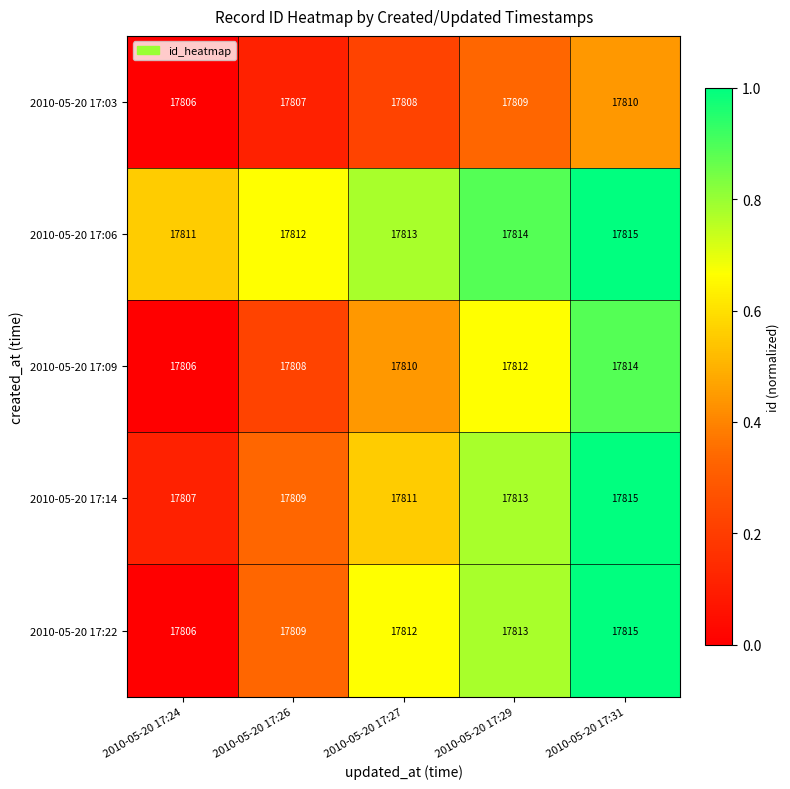

What is the total value across all series at 2010-05-20 17:26?

89045